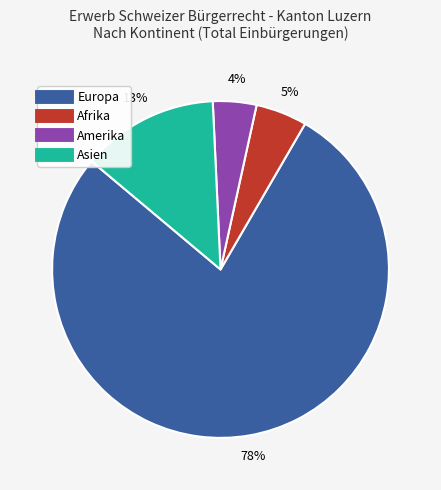

To the nearest percent, what is the difference between the largest and smallest slice percentages?

74%